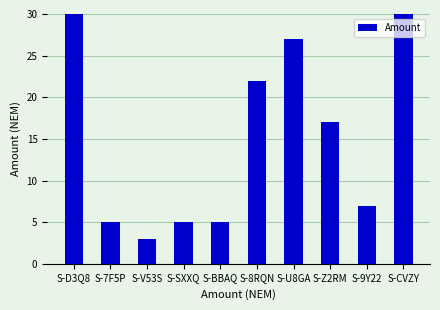

Where is the data nearest to the value 68?

S-CVZY